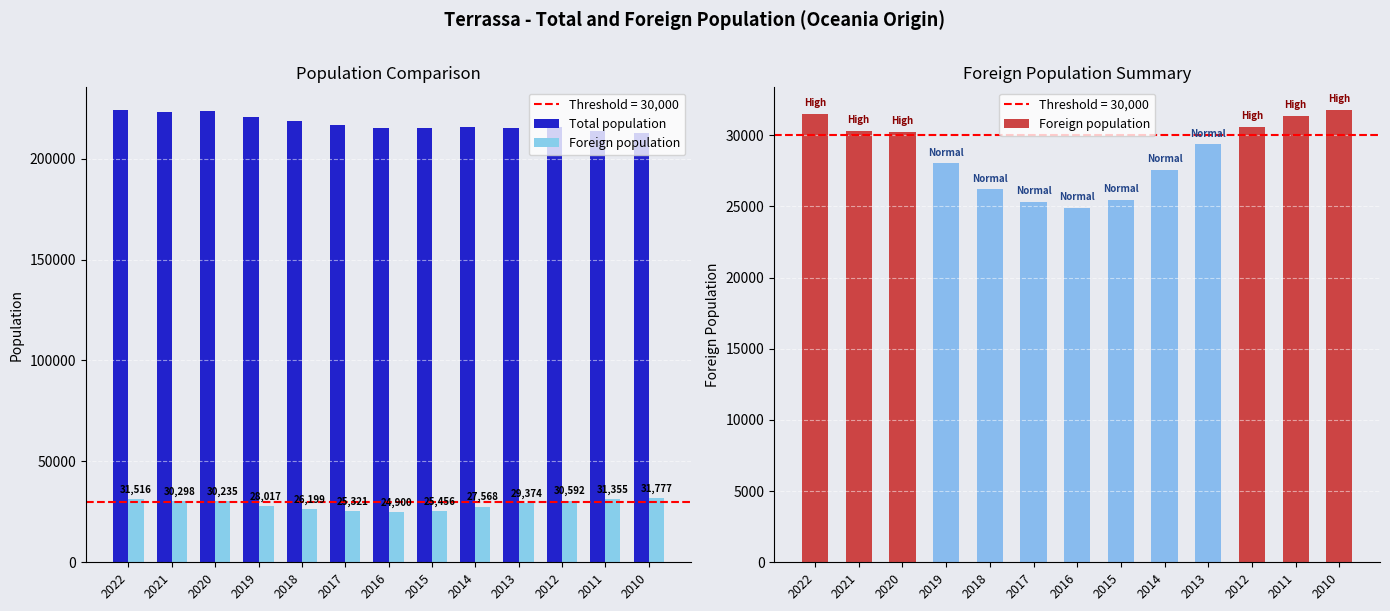

How many groups of bars are there?

13